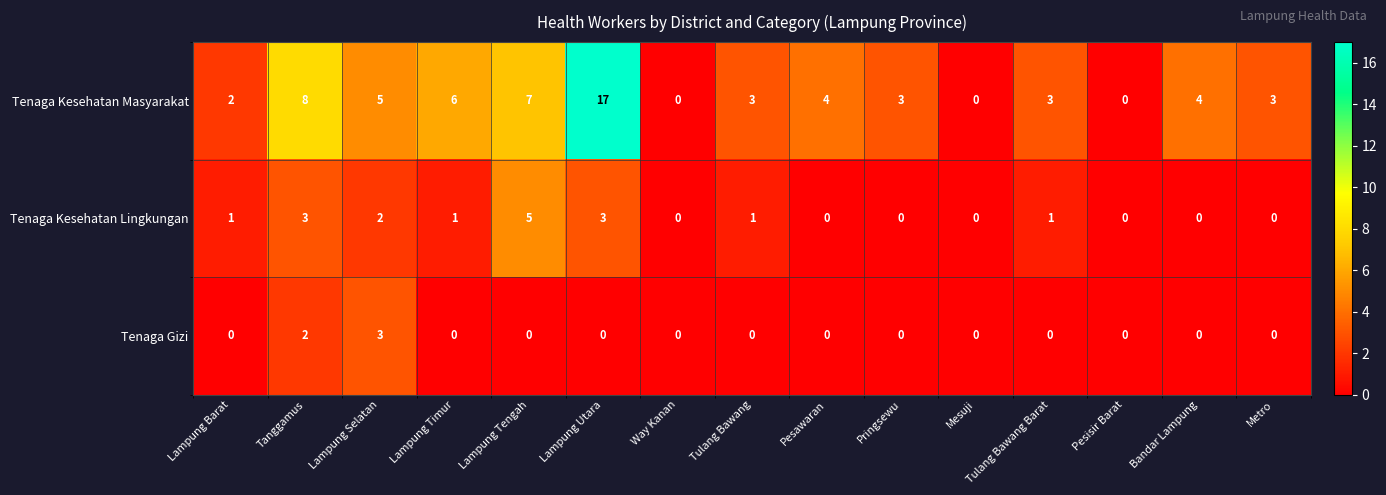

Which series has the largest total across all categories?

Tenaga Kesehatan Masyarakat